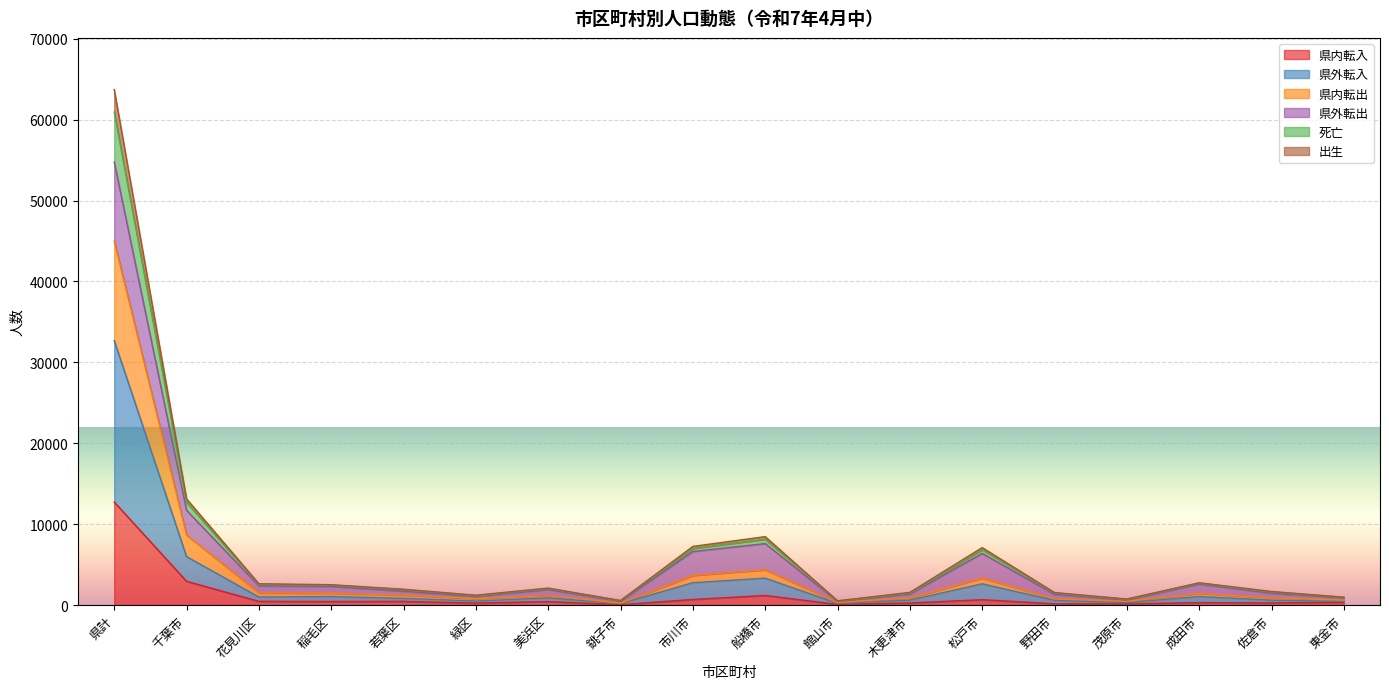

True or false: 県内転出 and 県外転入 intersect in this chart.

False